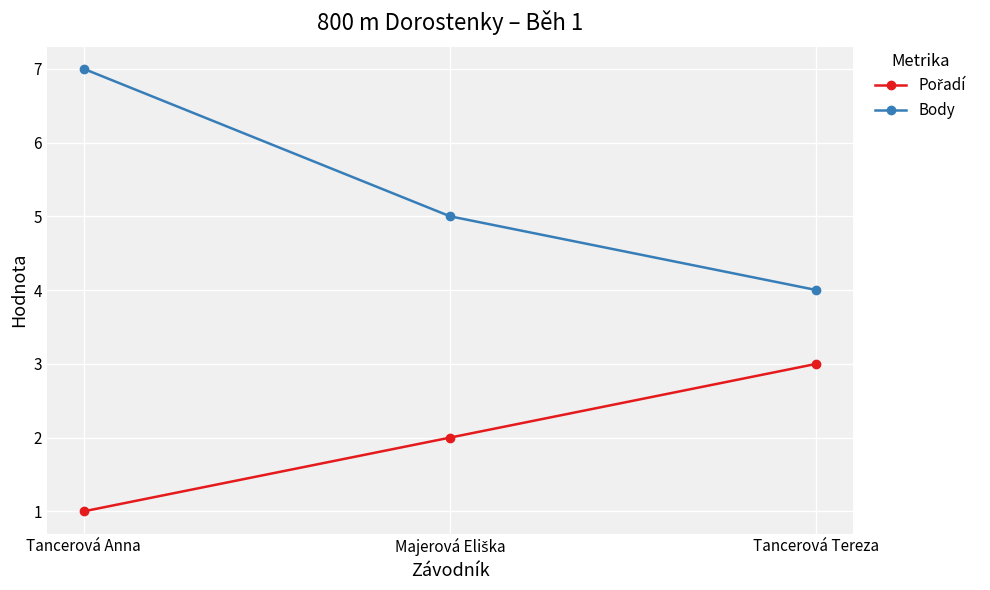

What is the spread (max minus min) of values at Tancerová Anna?

6